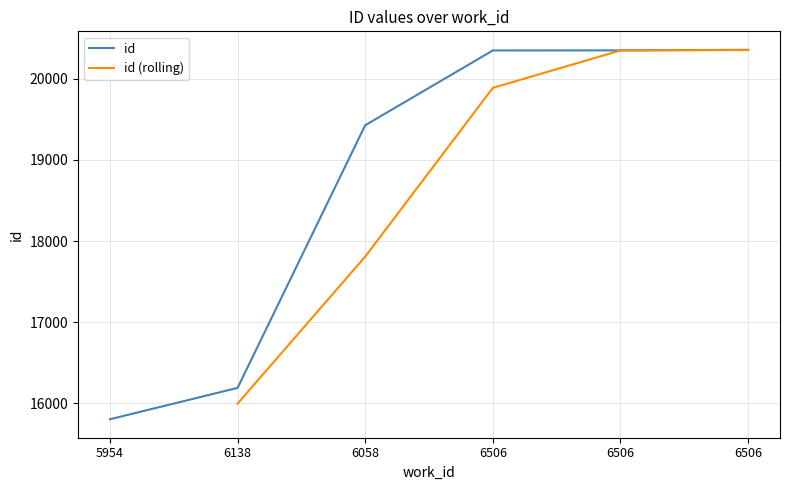

Read the value at 6506, to the nearest 50.

20350